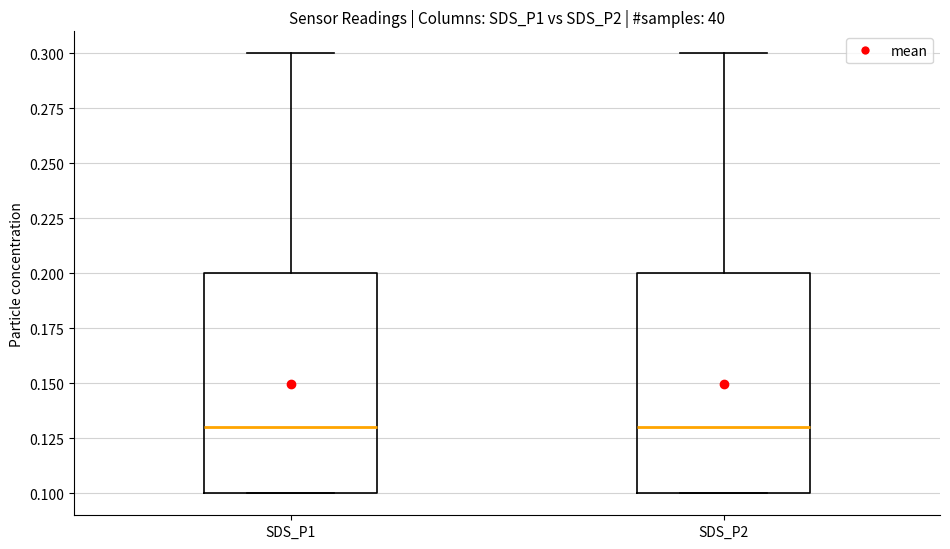

Reading left to right, transcribe this box plot: for each box, give where its median line is, the range the box spans, and where its two whiskers end, as read against the y-axis. The values are not printed on the chart, so give them approximately, as read against the axis.

SDS_P1: median 0.13, box 0.10 to 0.20, whiskers 0.10 to 0.30
SDS_P2: median 0.13, box 0.10 to 0.20, whiskers 0.10 to 0.30